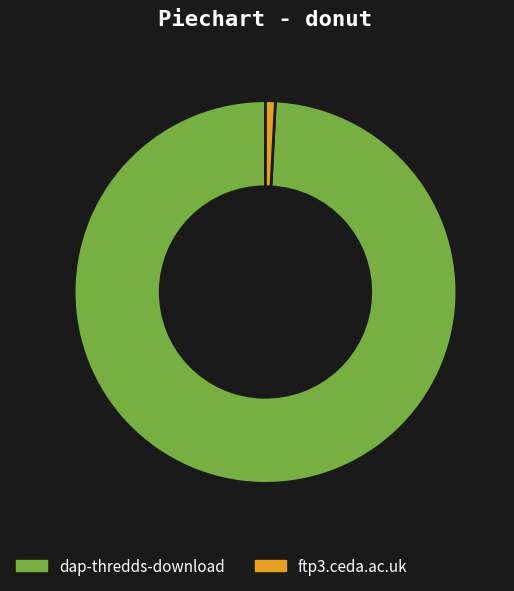

Combined, do ftp3.ceda.ac.uk and dap-thredds-download account for over 50%?

Yes